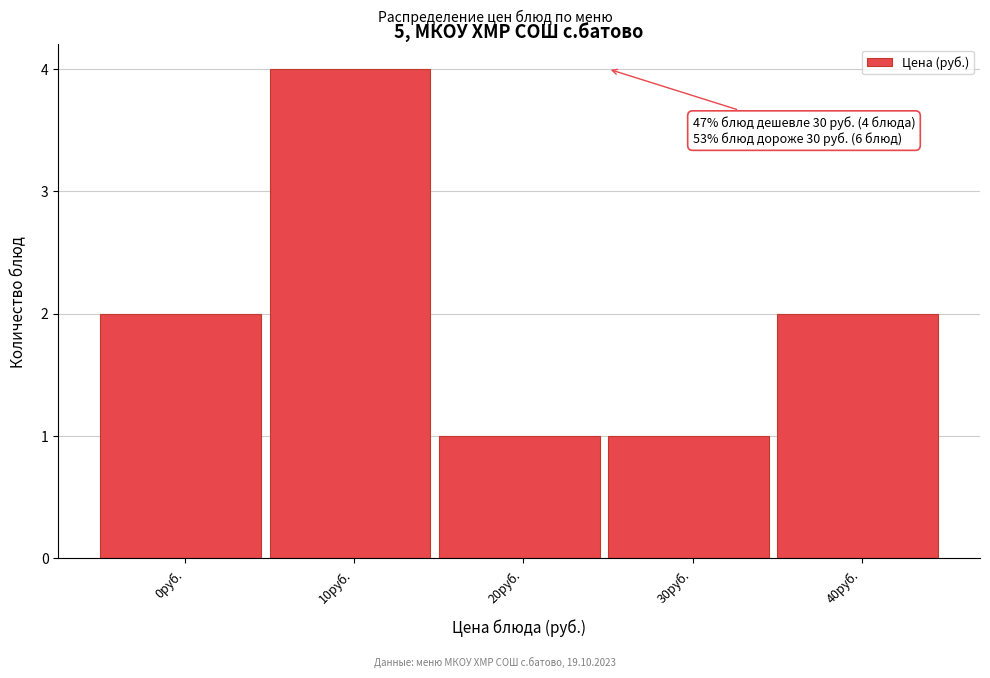

Reading left to right, list all the values displayed in this chart.

2	4	1	1	2